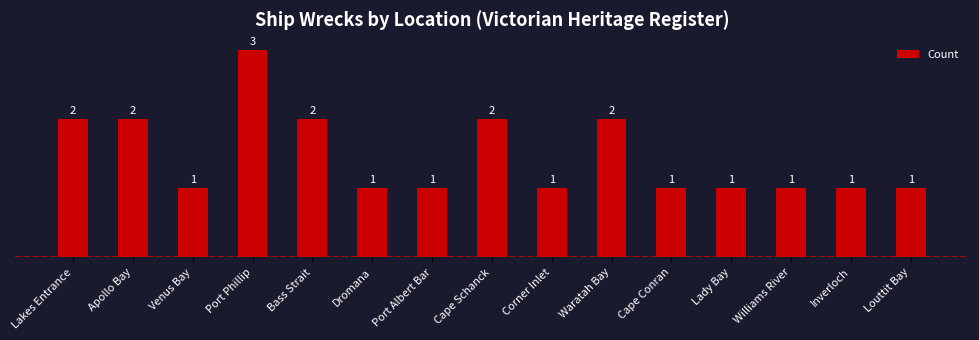

Which has a higher value, Apollo Bay or Inverloch?

Apollo Bay